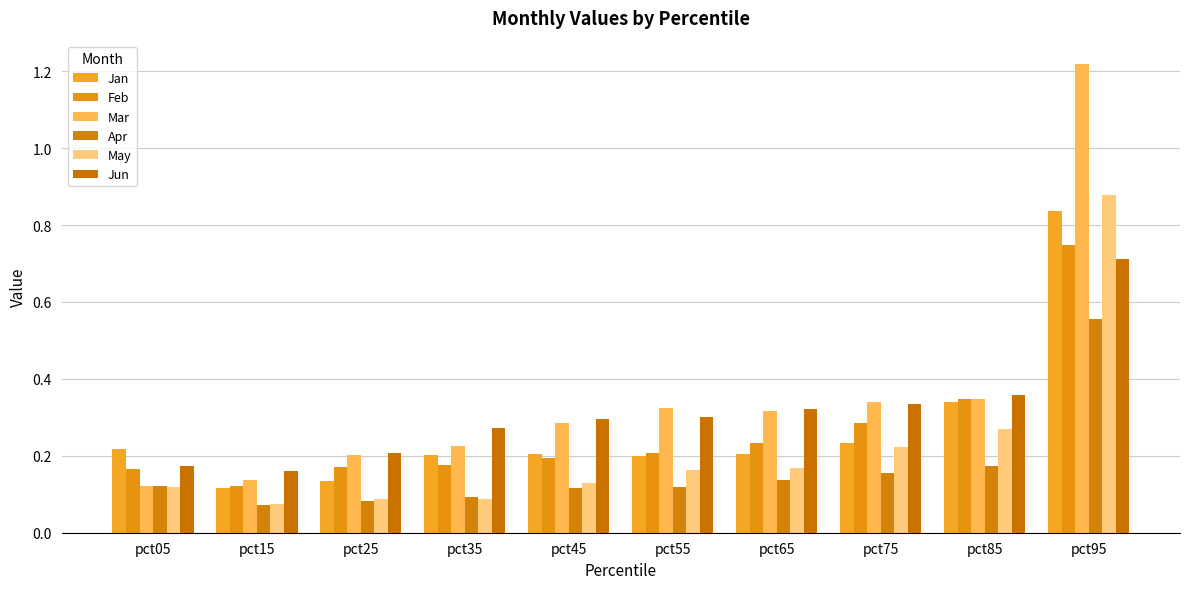

Rank the series at pct75 from lowest to highest value.

Apr, May, Jan, Feb, Jun, Mar